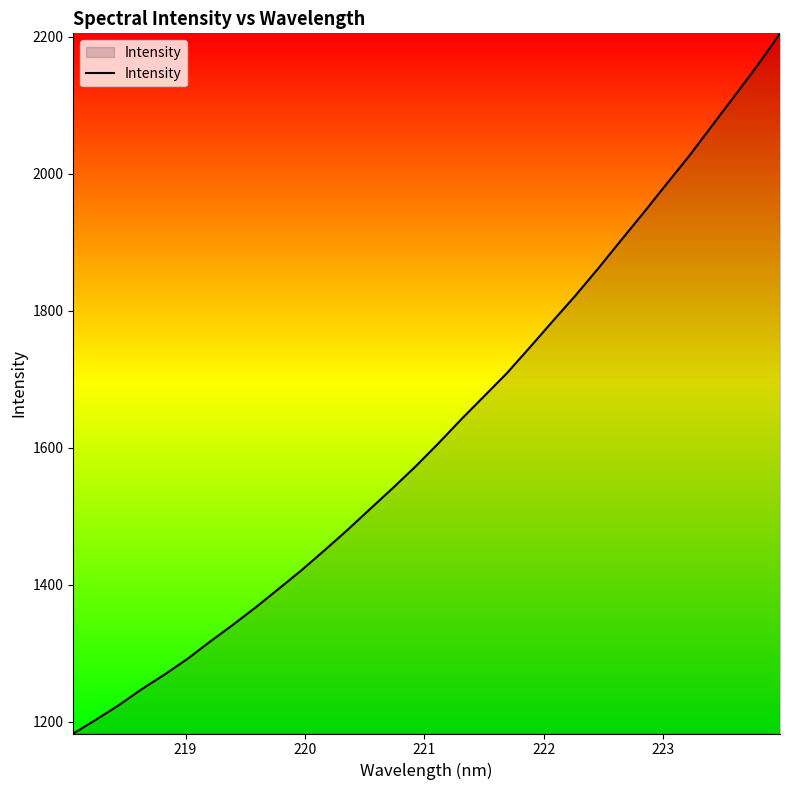

What is the greatest value displayed?

2204.8